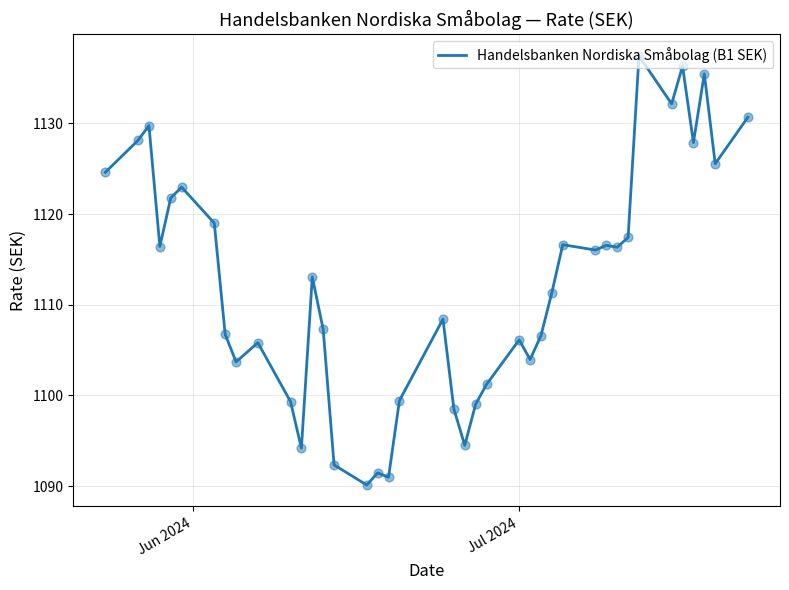

What is the difference between the maximum and minimum values?

47.3